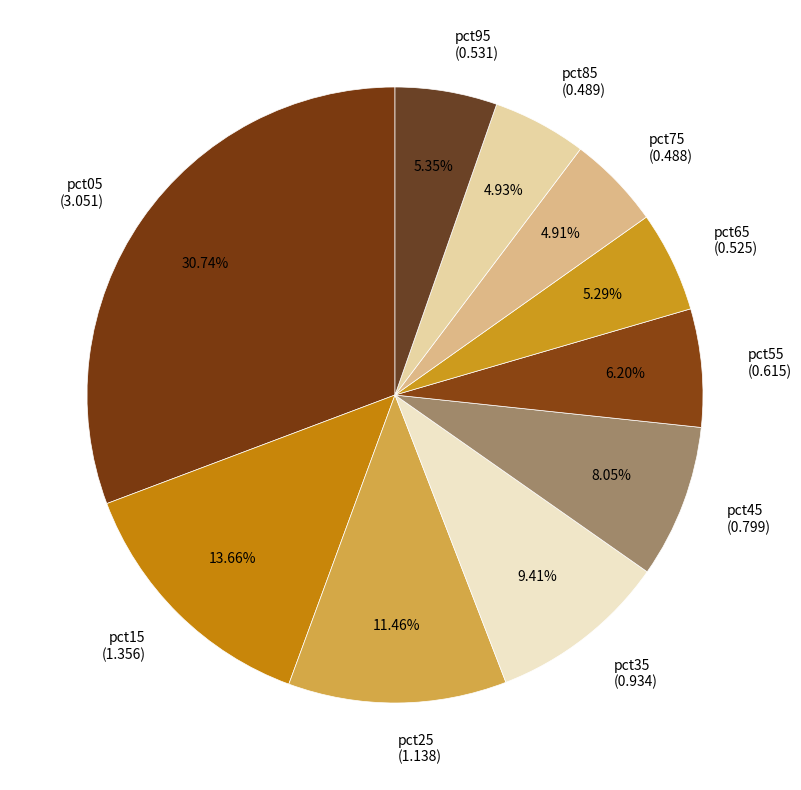

Is pct75 the majority of the pie?

No